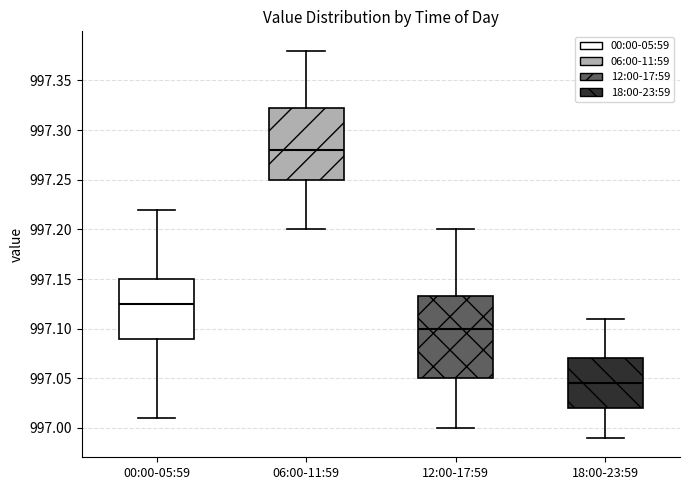

Reading left to right, transcribe this box plot: for each box, give where its median line is, the range the box spans, and where its two whiskers end, as read against the y-axis. The values are not printed on the chart, so give them approximately, as read against the axis.

00:00-05:59: median 997.125, box 997.090 to 997.150, whiskers 997.010 to 997.220
06:00-11:59: median 997.280, box 997.250 to 997.325, whiskers 997.200 to 997.380
12:00-17:59: median 997.100, box 997.050 to 997.135, whiskers 997.000 to 997.200
18:00-23:59: median 997.045, box 997.020 to 997.070, whiskers 996.990 to 997.110